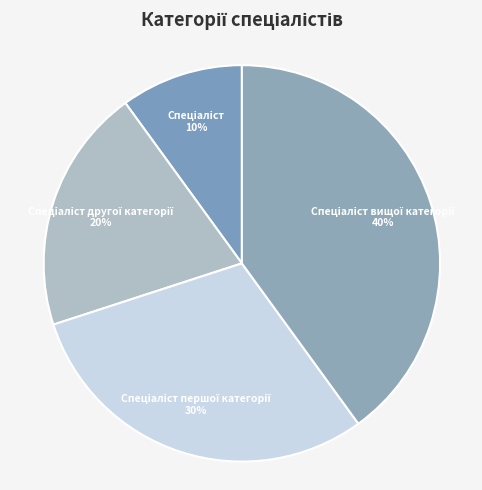

Does any single category account for the majority?

No